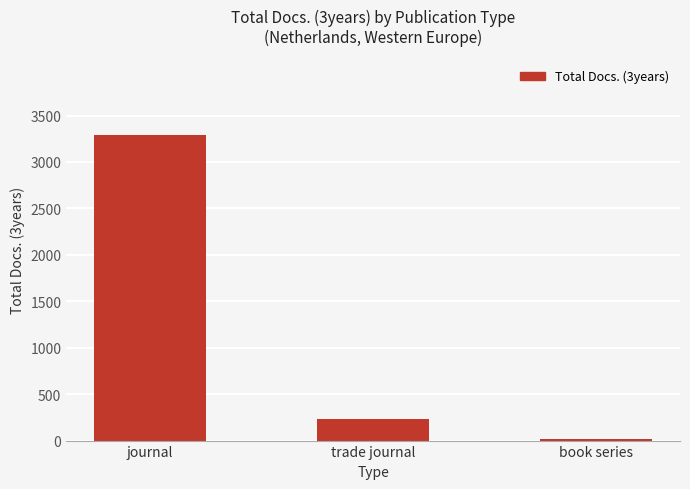

What is the greatest value displayed?

3289